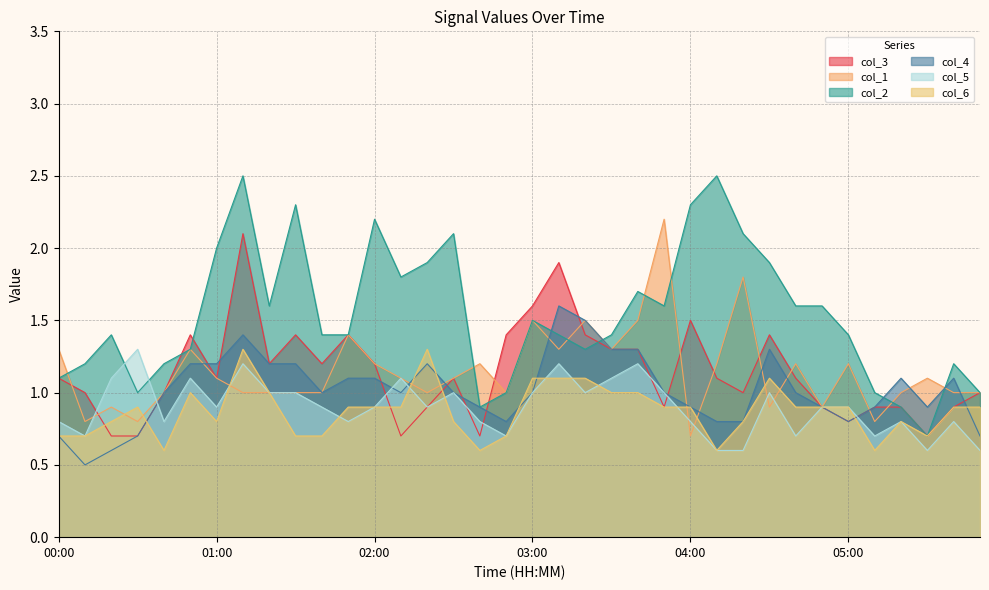

What is the minimum value for col_5?

0.6